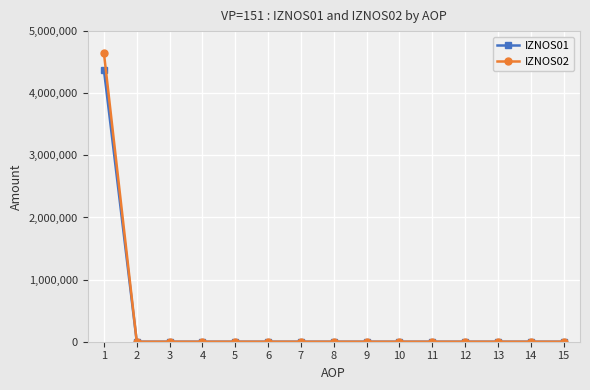

Which series has the widest spread of values?

IZNOS02